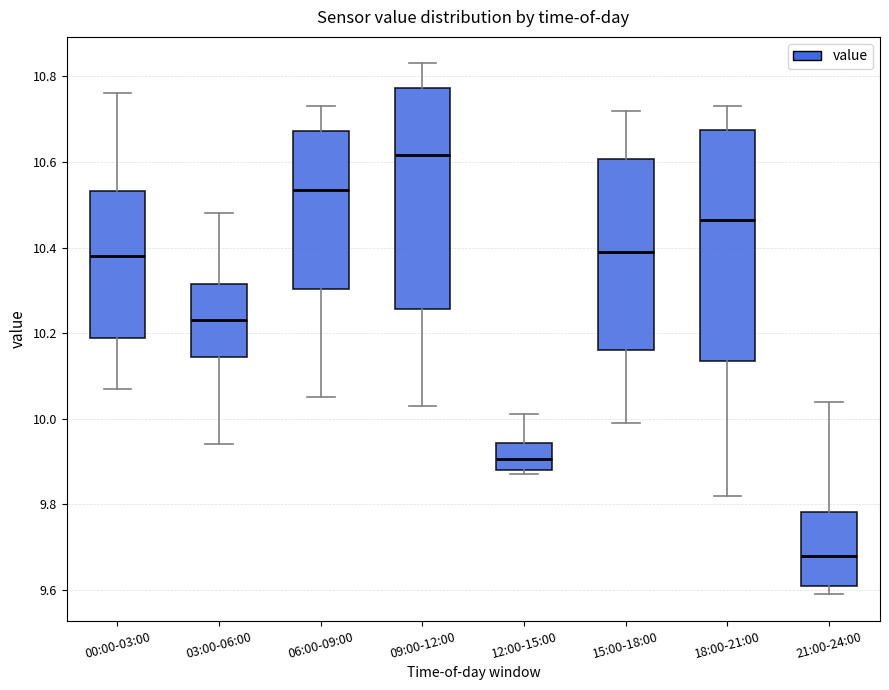

Reading left to right, read every box against the y-axis: the position of its median line, the range the box covers, and the ends of its whiskers. The values are not printed on the chart, so give them approximately, as read against the axis.

00:00-03:00: median 10.38, box 10.18 to 10.54, whiskers 10.08 to 10.76
03:00-06:00: median 10.24, box 10.14 to 10.32, whiskers 9.94 to 10.48
06:00-09:00: median 10.54, box 10.30 to 10.68, whiskers 10.06 to 10.74
09:00-12:00: median 10.62, box 10.26 to 10.78, whiskers 10.04 to 10.84
12:00-15:00: median 9.90, box 9.88 to 9.94, whiskers 9.88 (just below the box's lower edge) to 10.02
15:00-18:00: median 10.40, box 10.16 to 10.60, whiskers 10.00 to 10.72
18:00-21:00: median 10.46, box 10.14 to 10.68, whiskers 9.82 to 10.74
21:00-24:00: median 9.68, box 9.62 to 9.78, whiskers 9.60 to 10.04